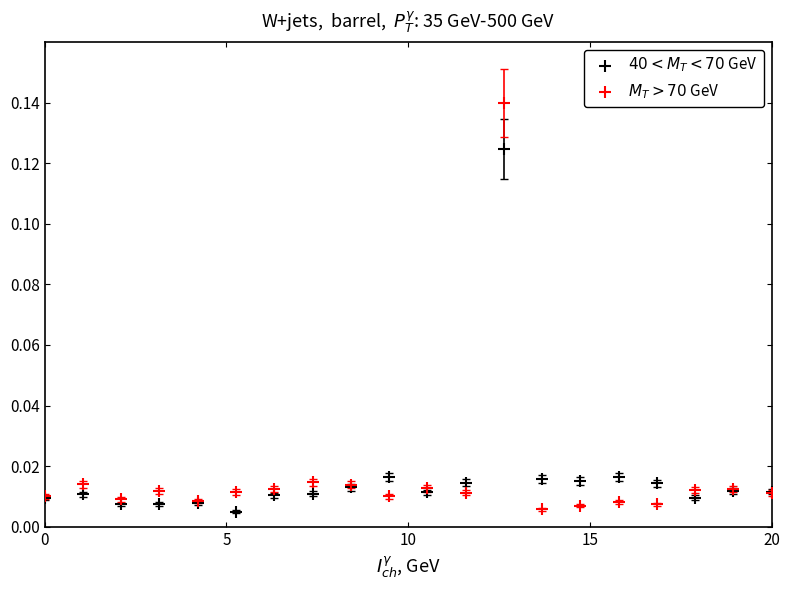

Which series reaches the maximum Y coordinate?

$M_T>70$ GeV